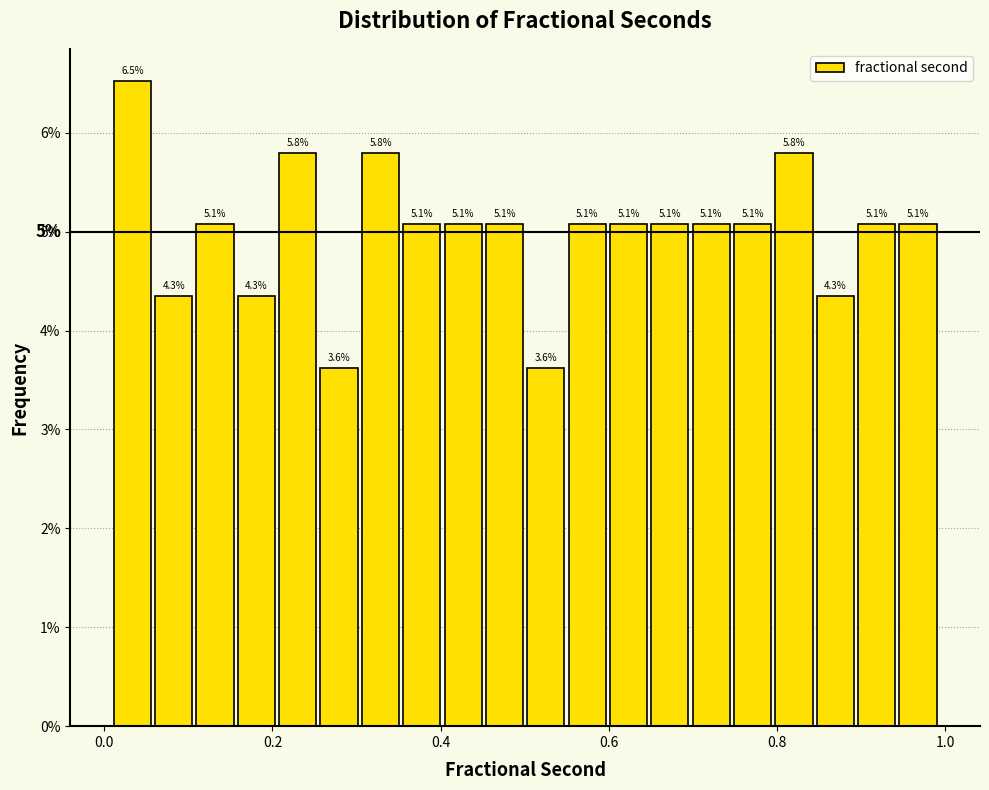

Around what value on the x-axis is the tallest bar? Give the approximate position of its centre, as read against the axis.

0.04